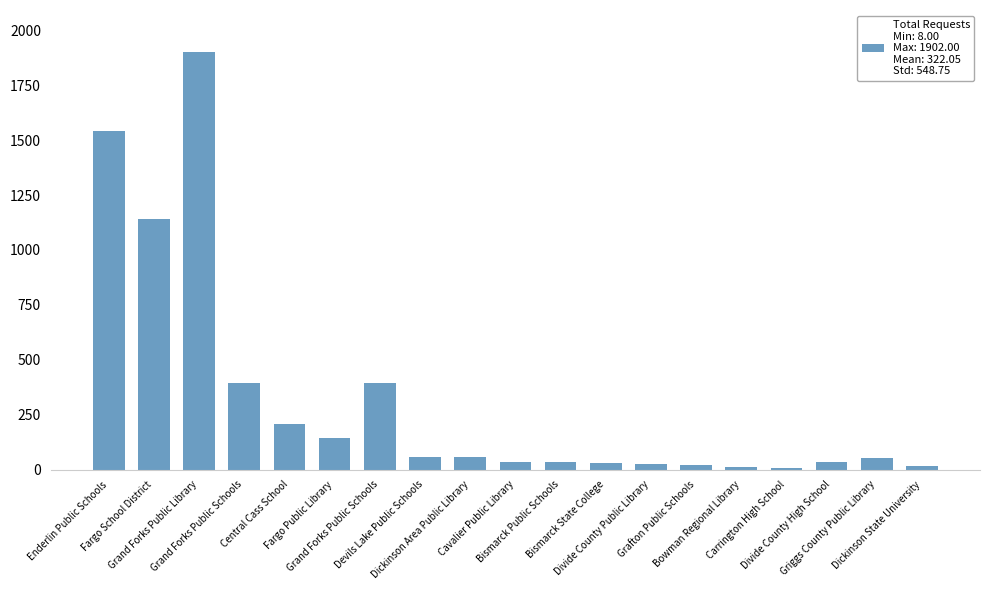

Are the bars horizontal?

No